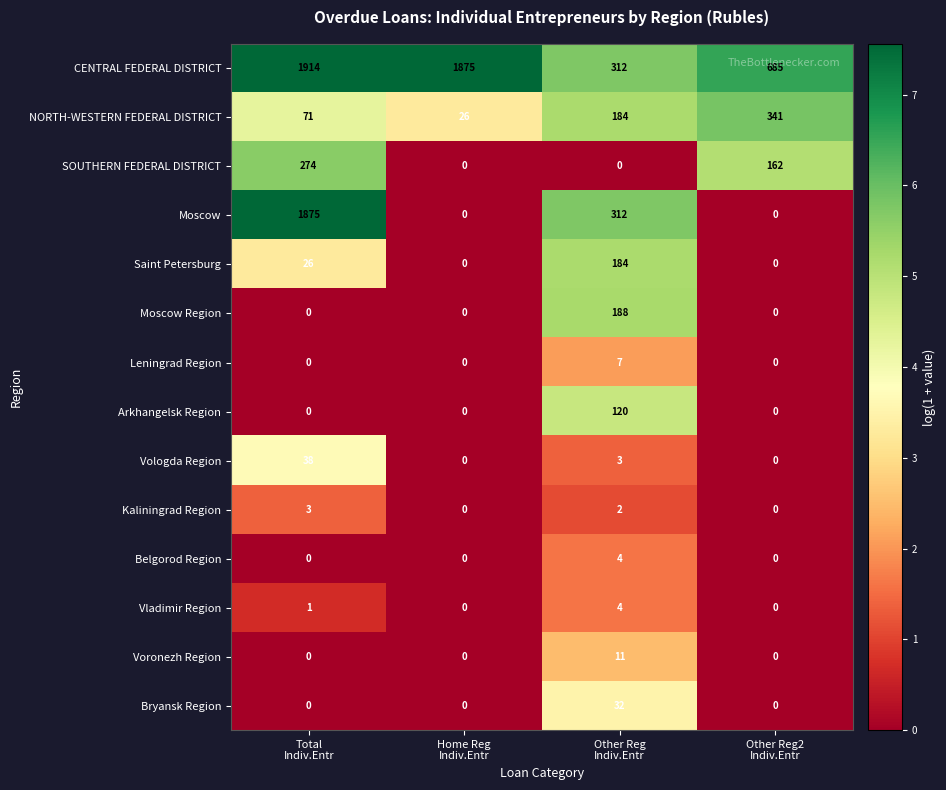

What is the greatest value displayed?

1914